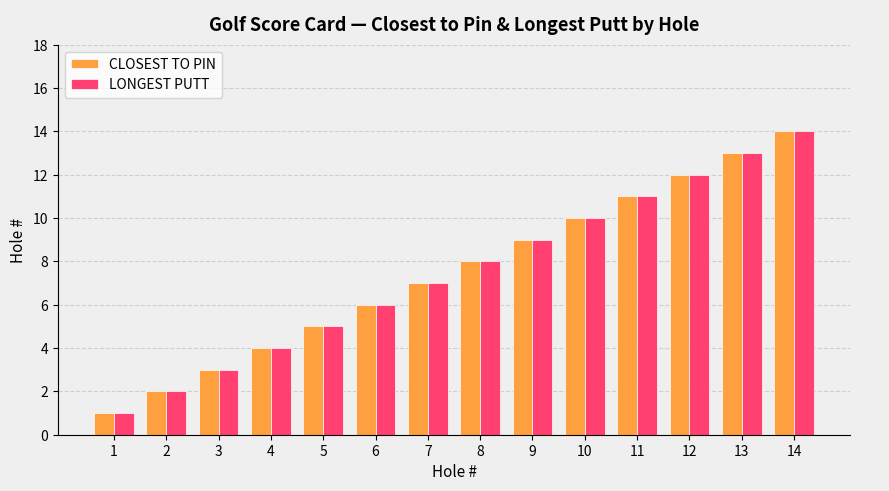

At which category is the sum across all series the highest?

14